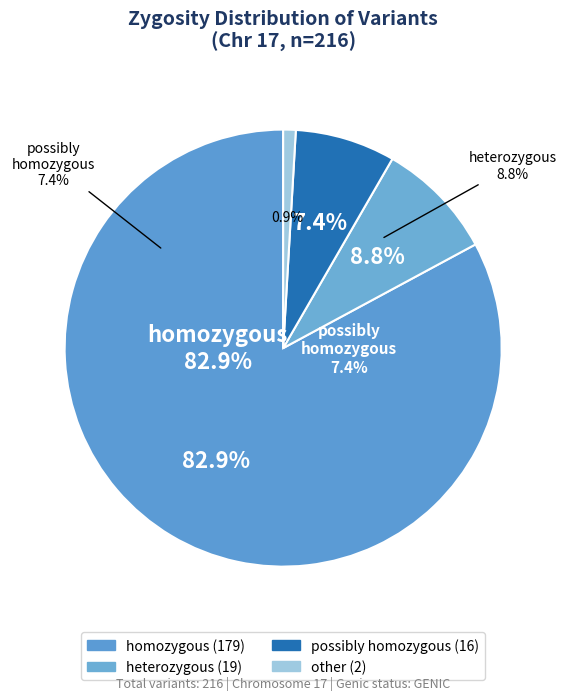

Does homozygous account for over 50% of the chart?

Yes